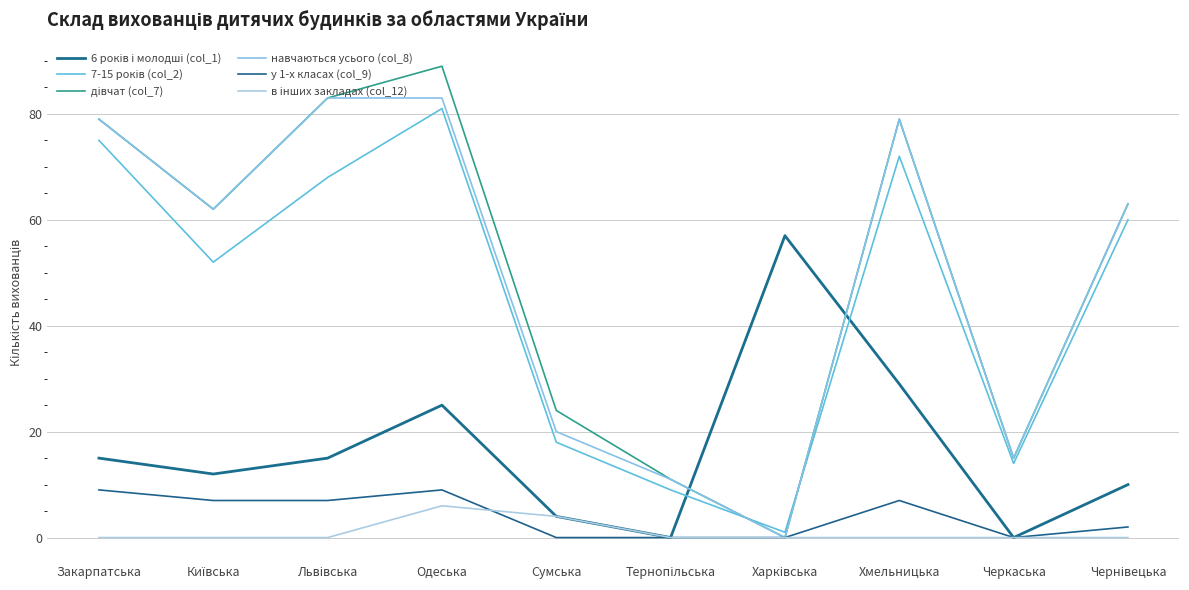

Count the number of data series in this chart.

6